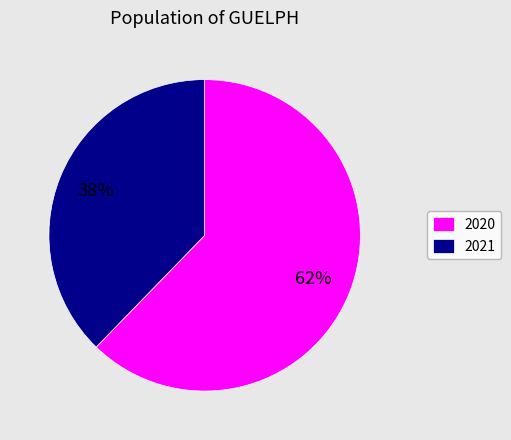

Is it true that 2020 is 68% of the pie?

False